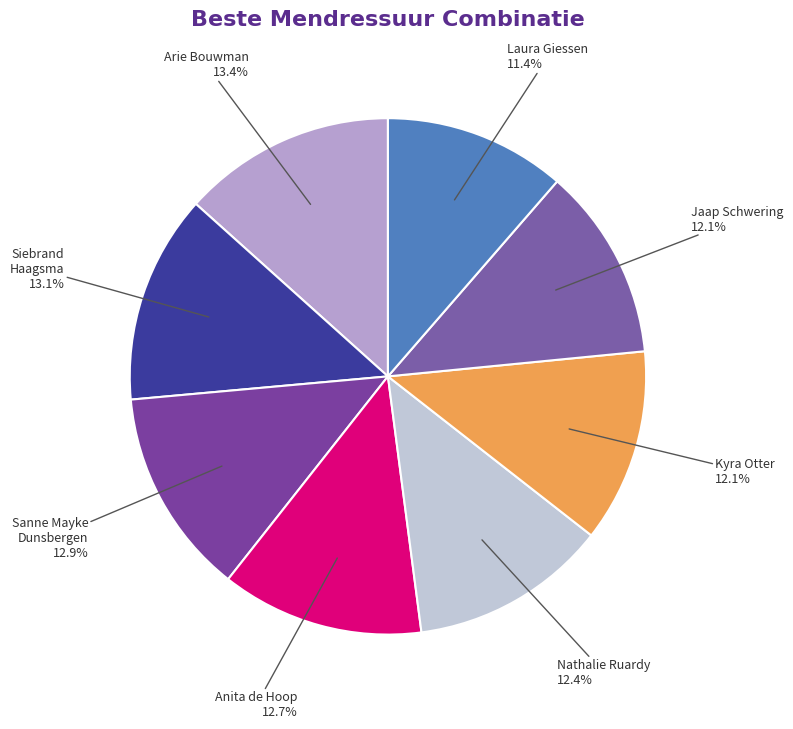

Is the sum of Kyra Otter and Sanne Mayke Dunsbergen greater than half?

No